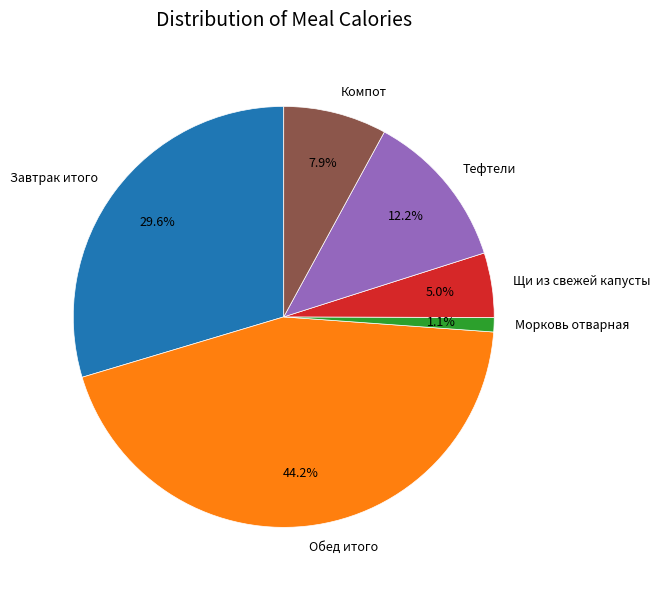

Which category has the smallest portion of the pie?

Морковь отварная